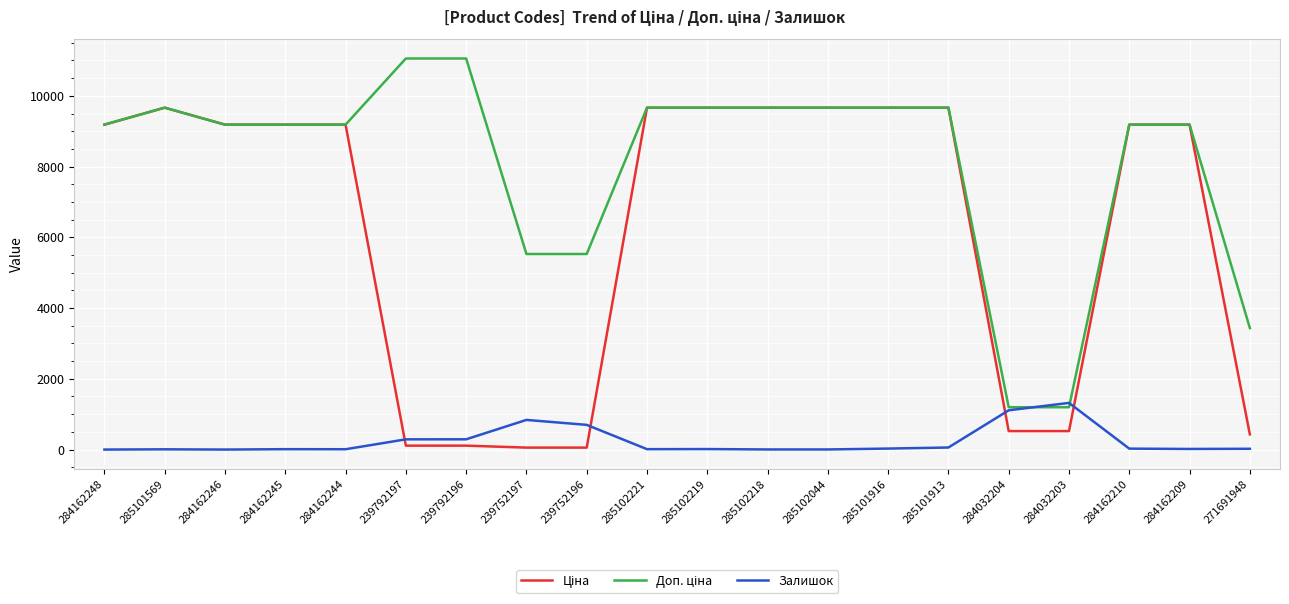

What is the difference between the highest and lowest values at 284032204?

674.7